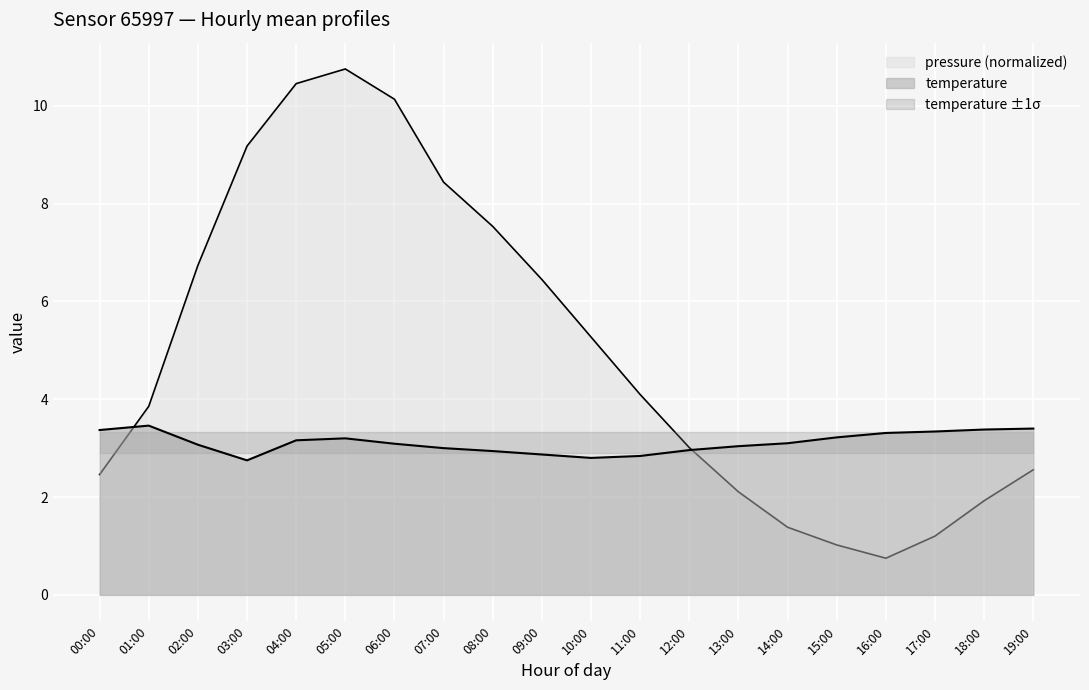

Where do temperature and pressure first cross each other?

00:00 and 01:00